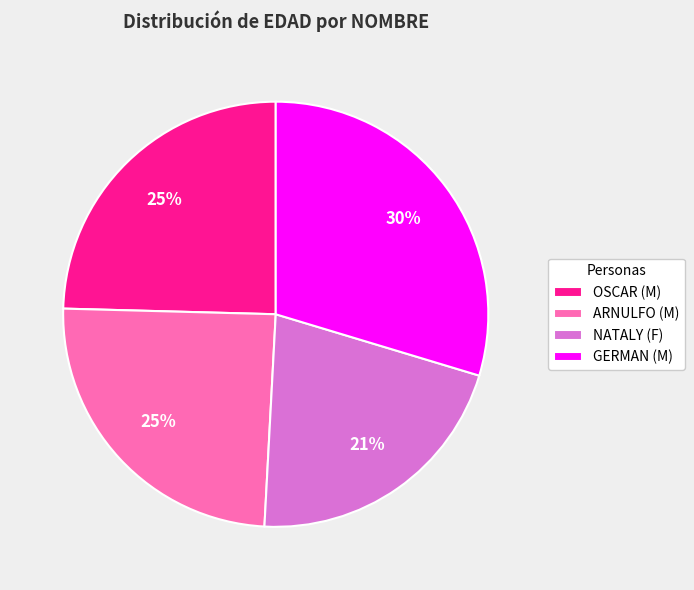

Is the sum of GERMAN and OSCAR greater than half?

Yes